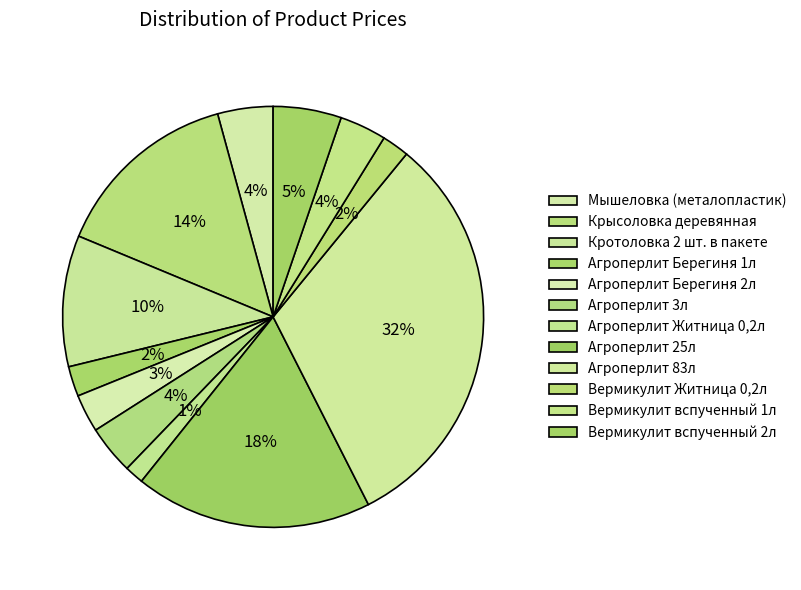

What percentage is the Агроперлит 83л slice, to the nearest percent?

32%